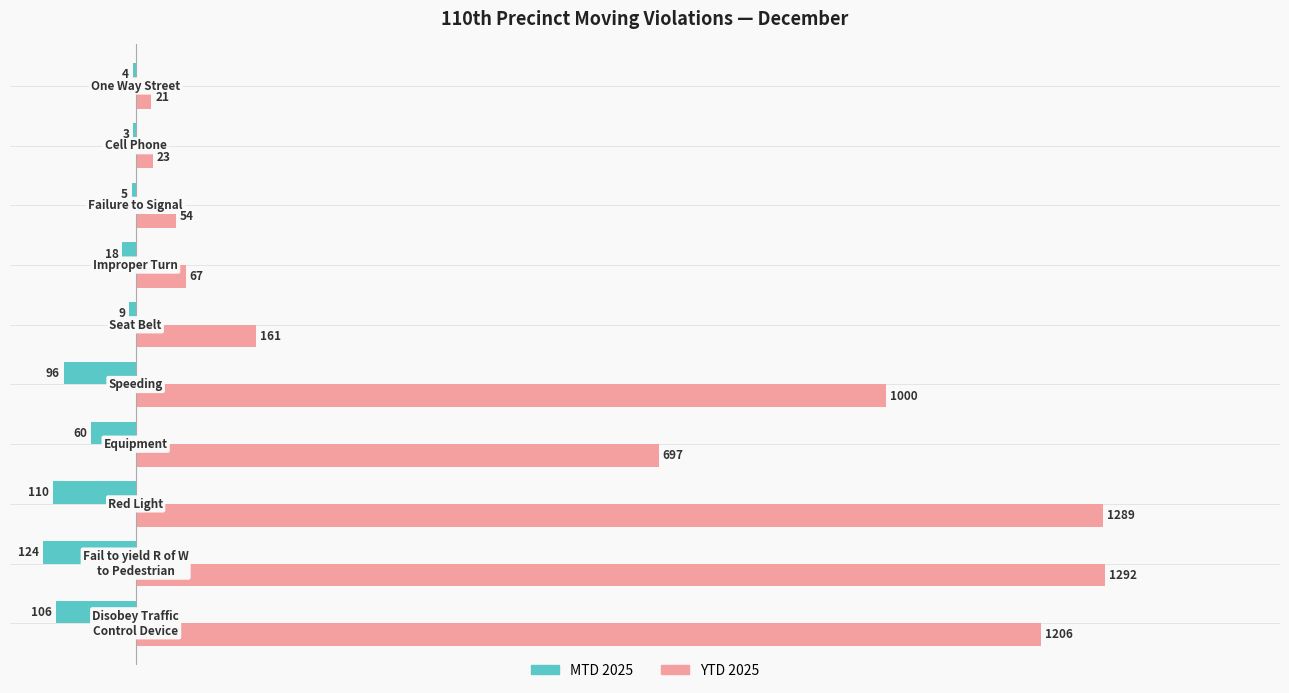

Which series has the largest total across all categories?

YTD 2025